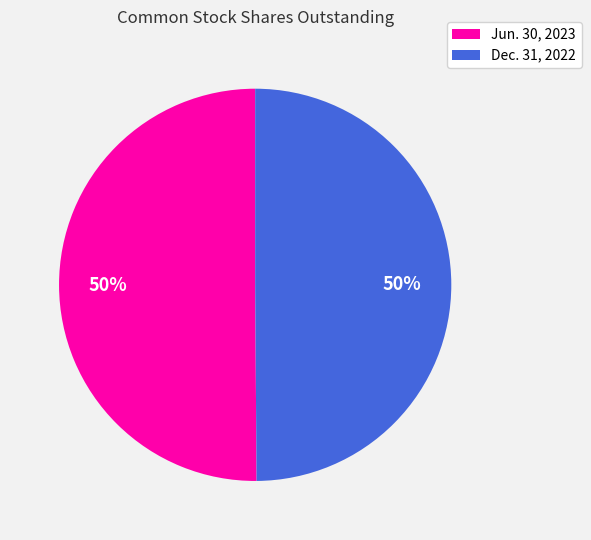

How many segments does this pie chart have?

2